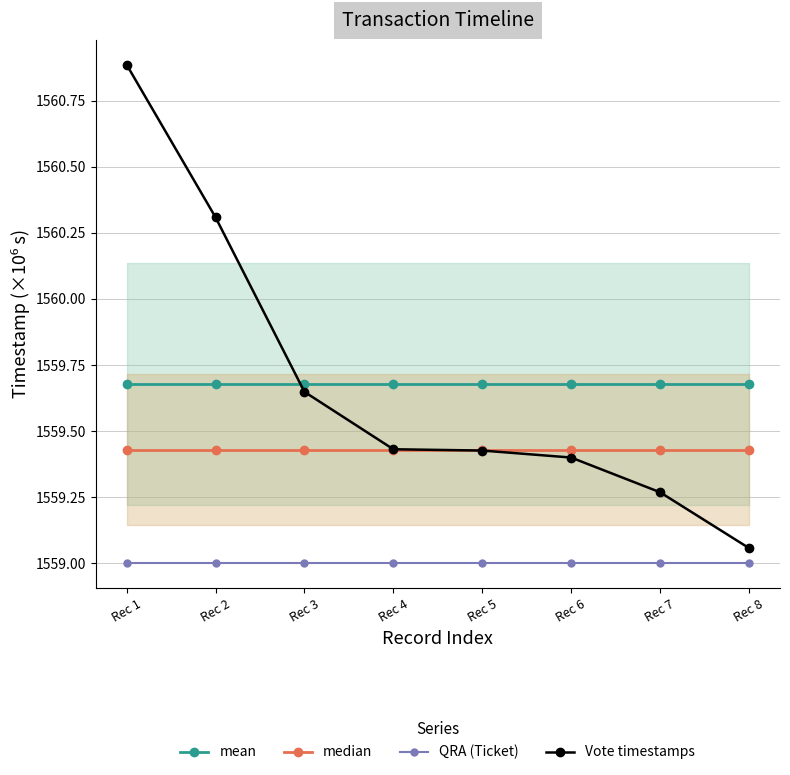

What is the spread (max minus min) of values at Rec 4?

0.7